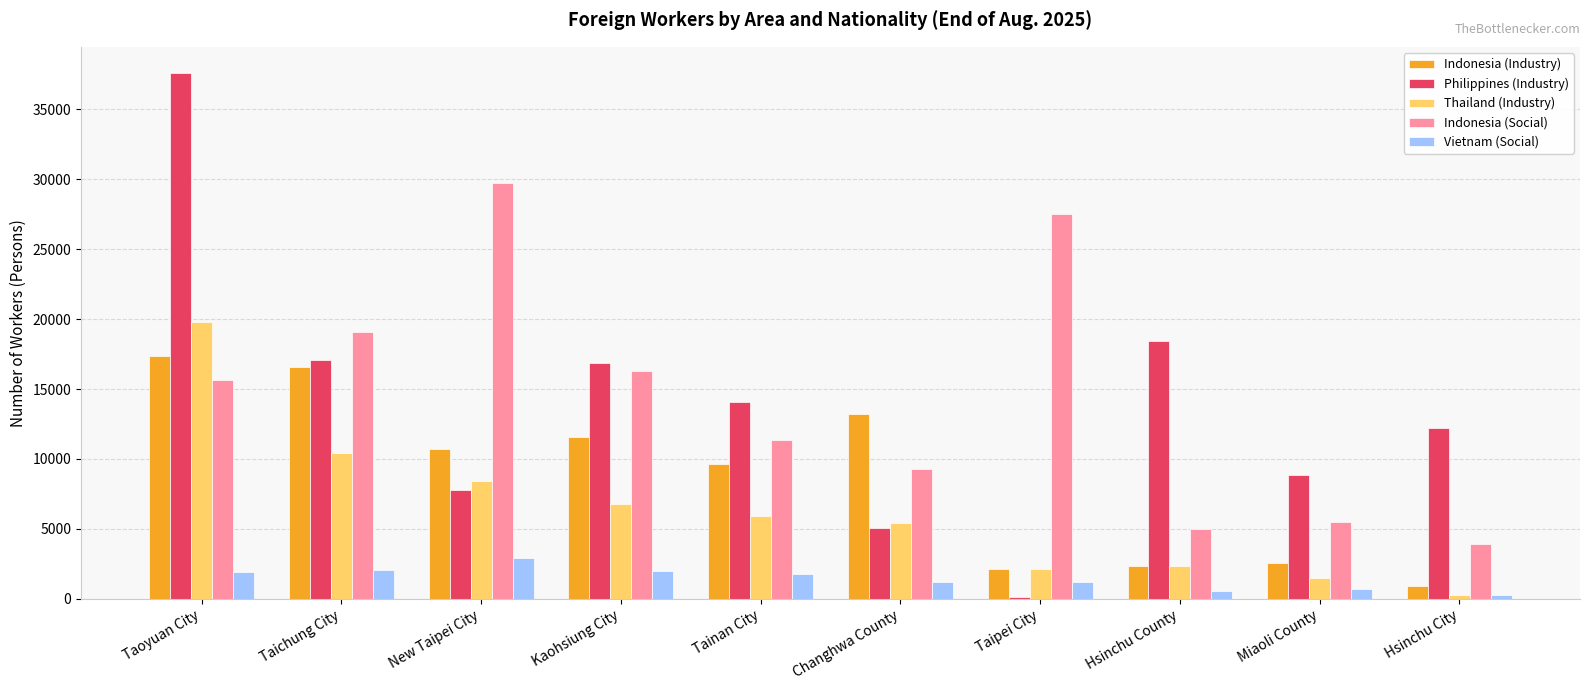

List the series in order of their peak value, highest first.

Philippines (Industry), Indonesia (Social), Thailand (Industry), Indonesia (Industry), Vietnam (Social)